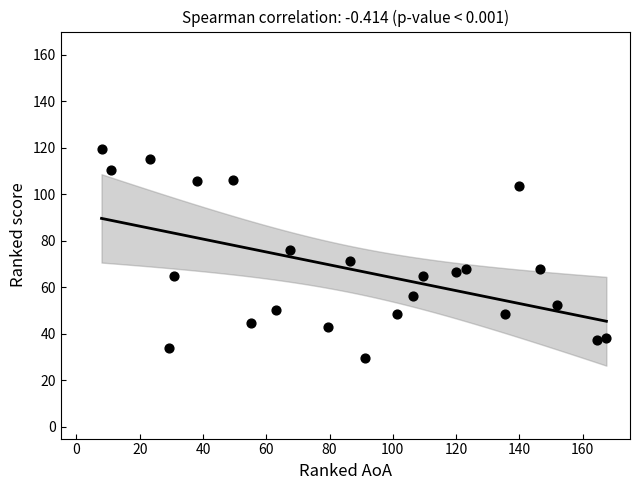

What is the range of Y values (max minus min)?

90.0